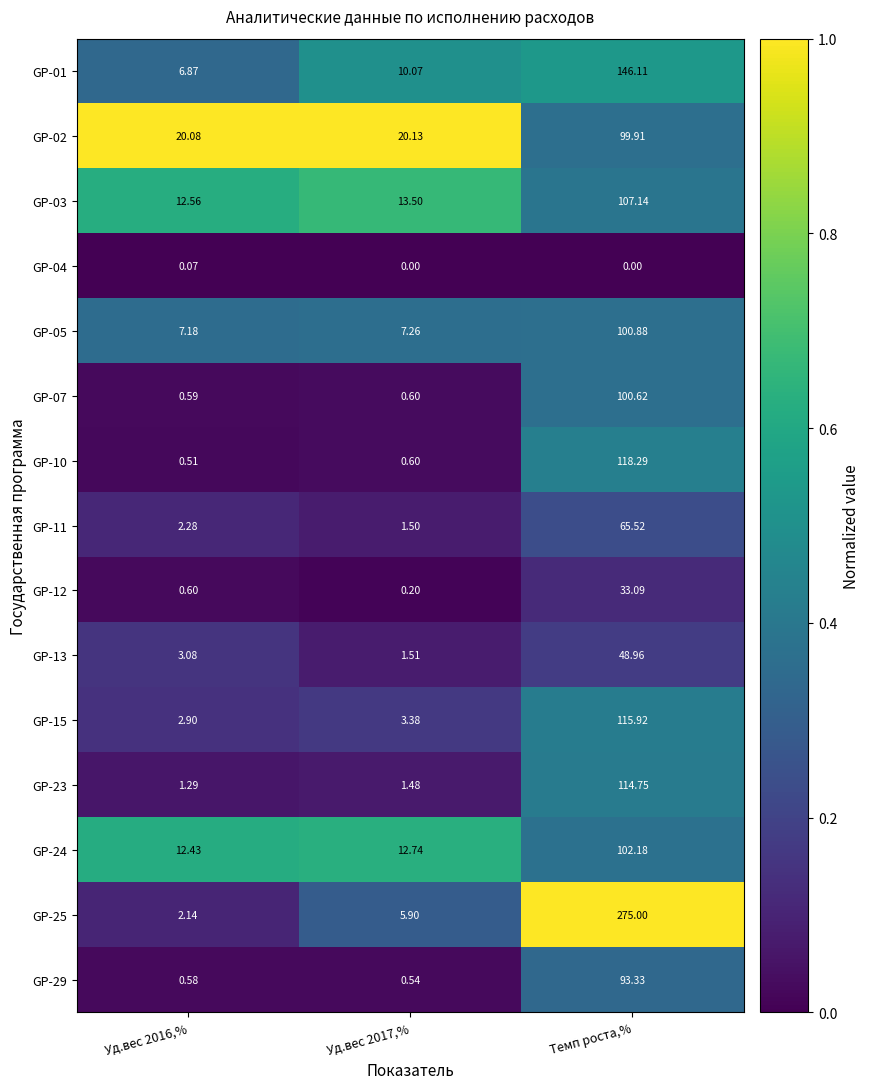

Between Уд.вес 2016,% and Темп роста,%, which series saw the biggest shift?

GP-25